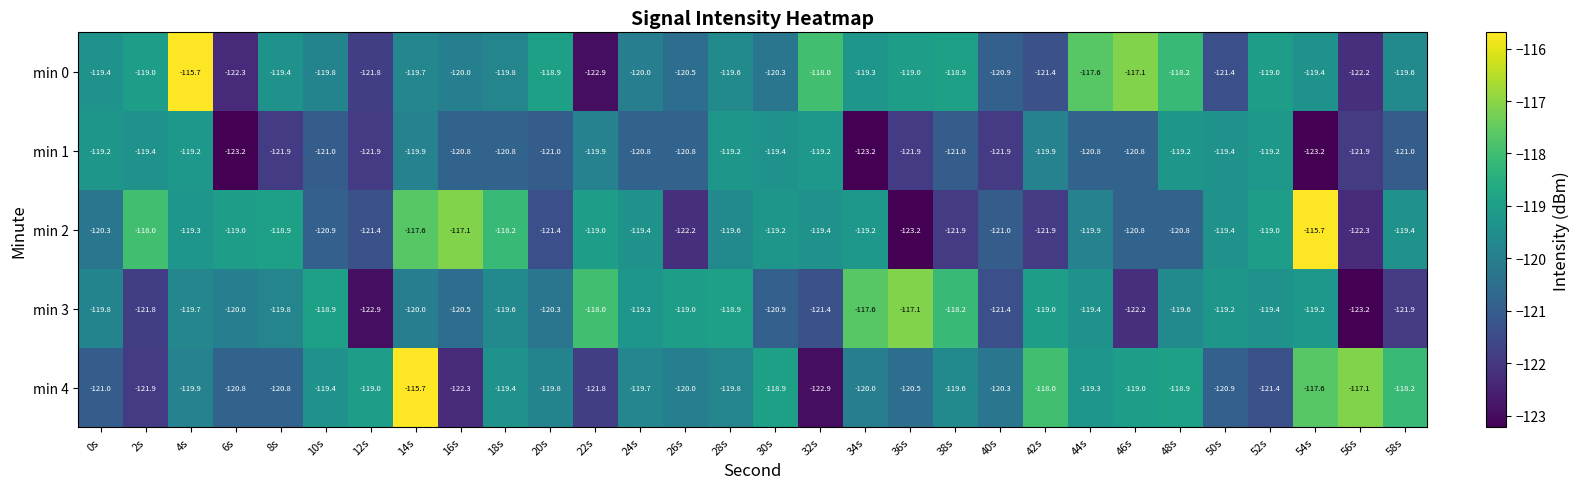

How many data points in min 3 are less than -119?

22